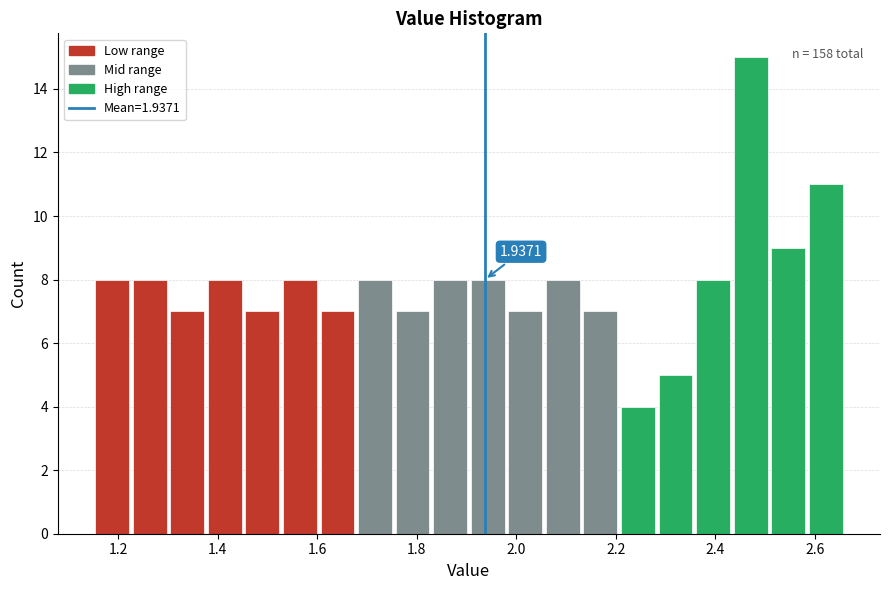

Around what value on the x-axis is the tallest bar? Give the approximate position of its centre, as read against the axis.

2.48